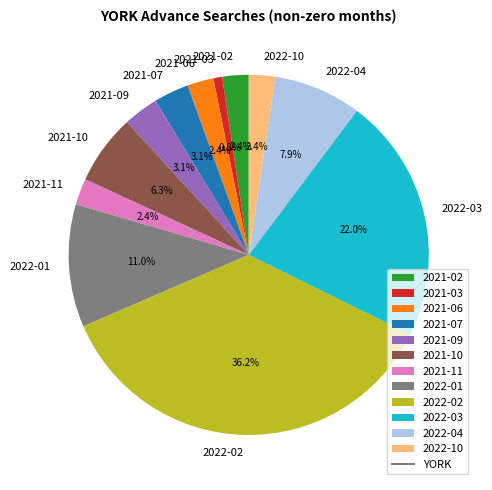

To the nearest percent, what is the difference between the largest and smallest slice percentages?

35%